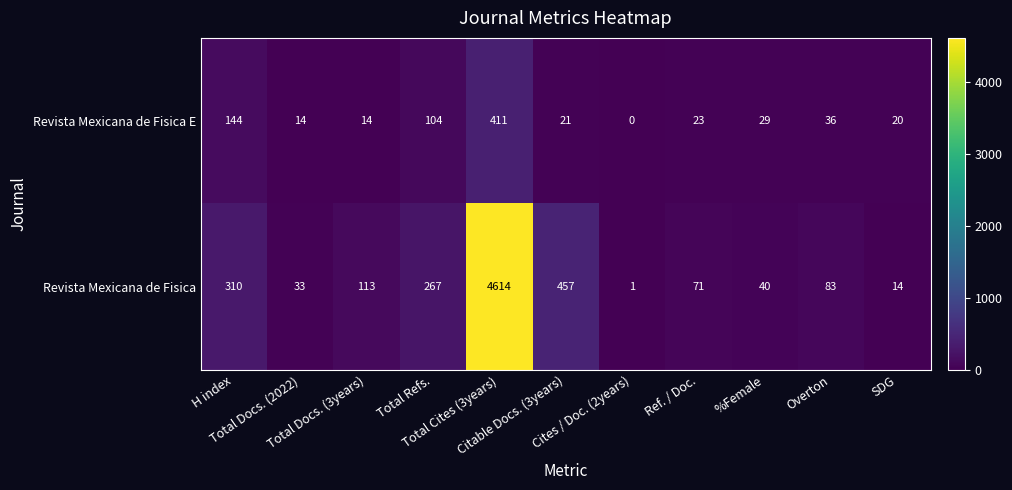

Which series has the widest spread of values?

Revista Mexicana de Fisica